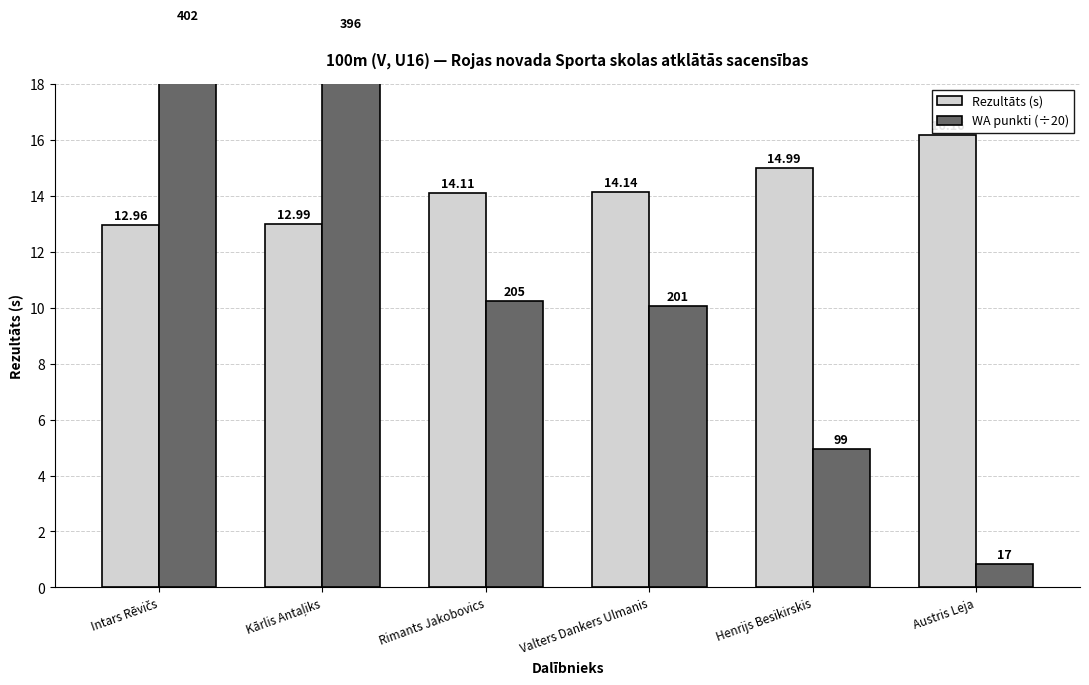

Rank the series at Intars Rēvičs from highest to lowest value.

WA punkti (÷20), Rezultāts (s)